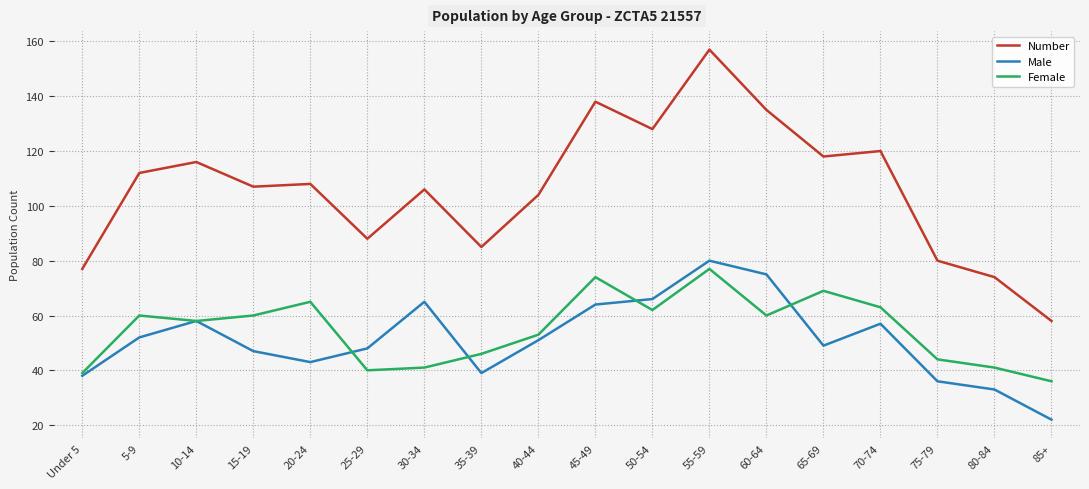

At which category is the sum across all series the highest?

55-59